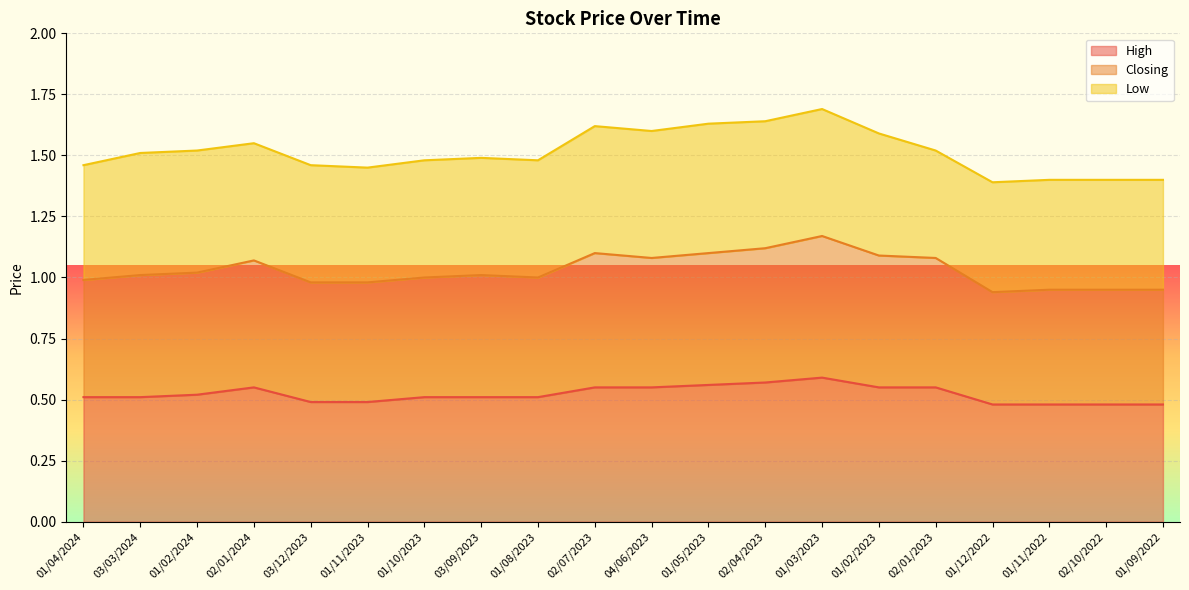

Where is High nearest to the value 0?

01/12/2022